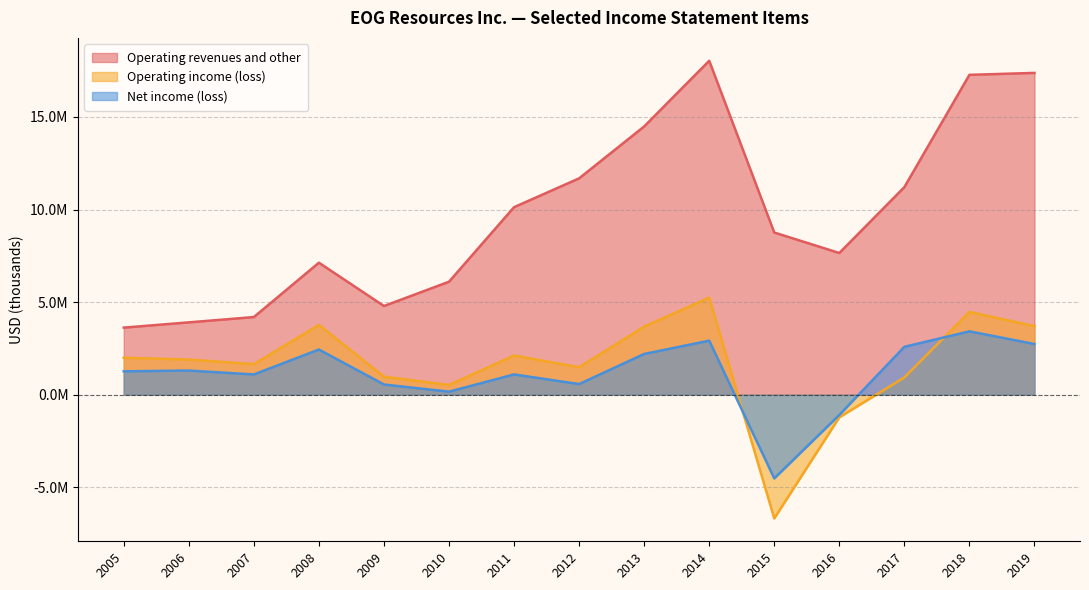

True or false: Net income (loss) has a value of -1096686 at 2016.

True